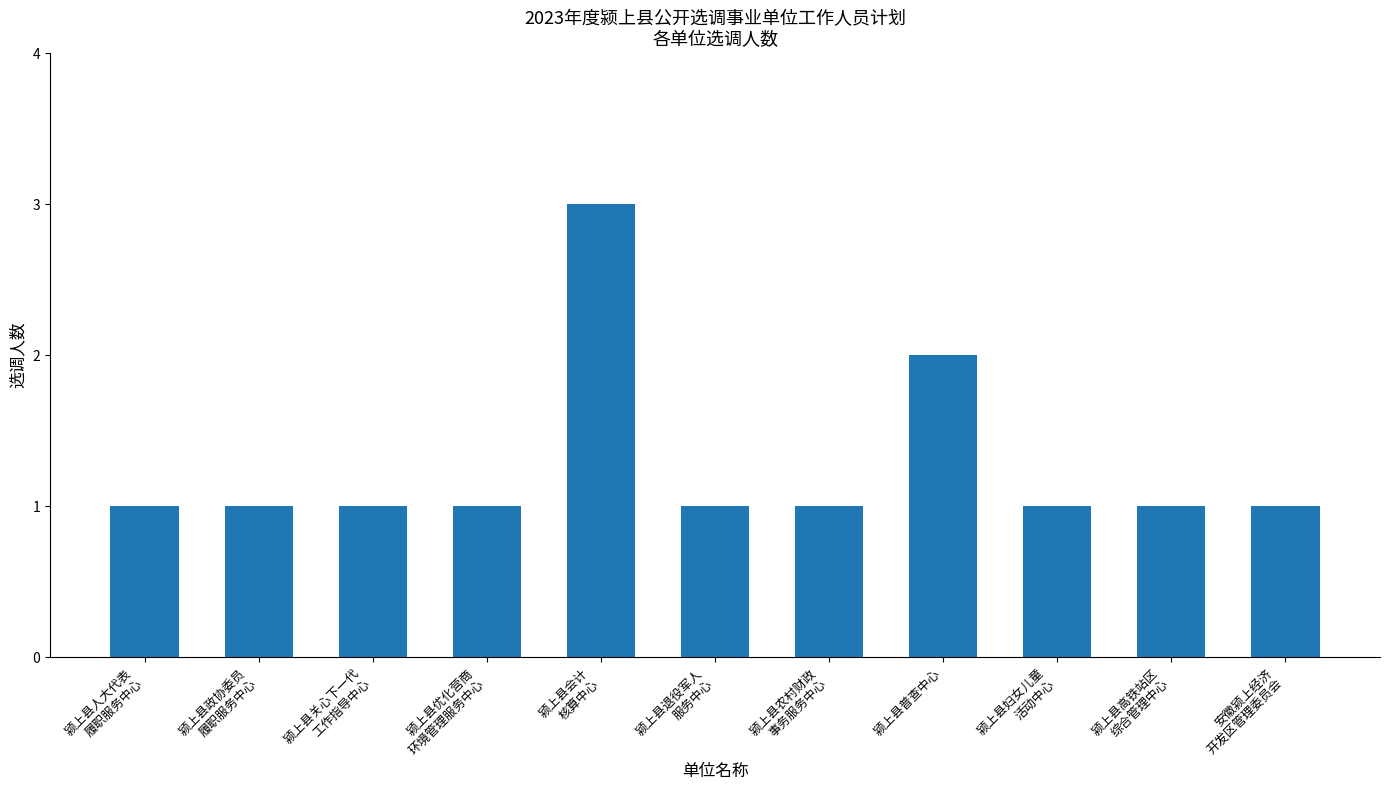

At which label is the value closest to 2?

颍上县普查中心